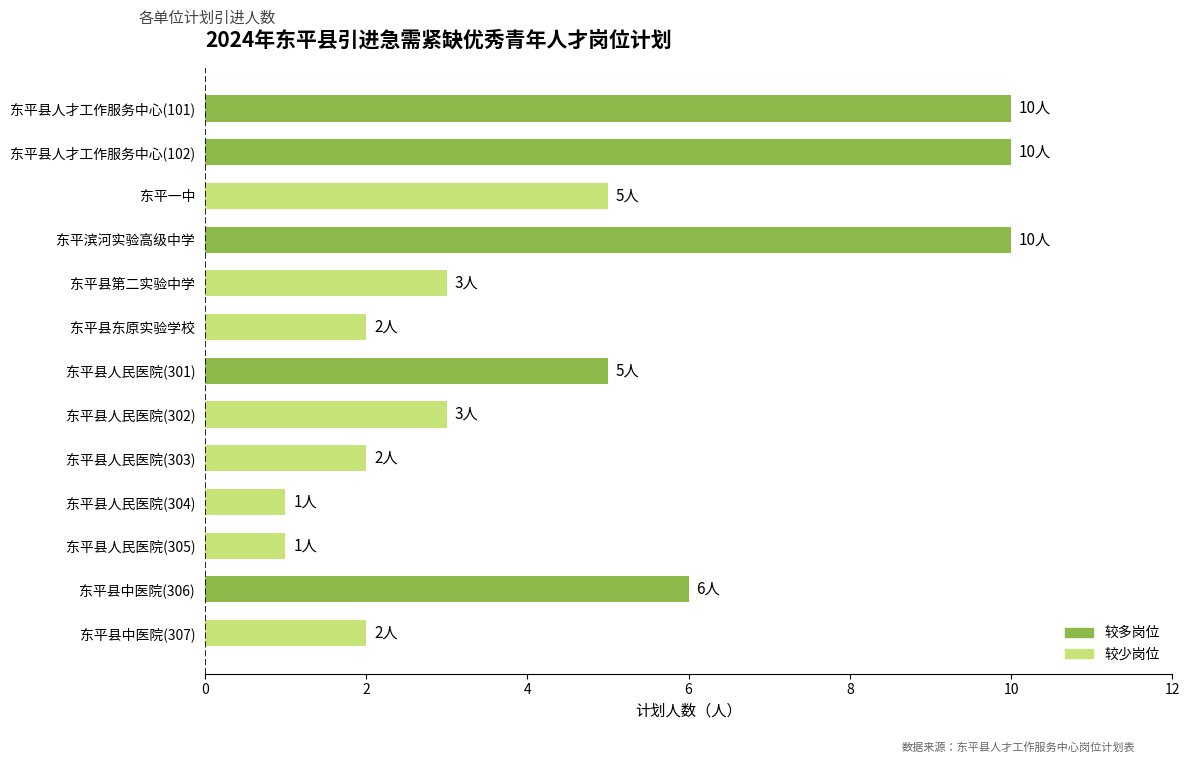

What is the difference between the second highest and minimum values?

9